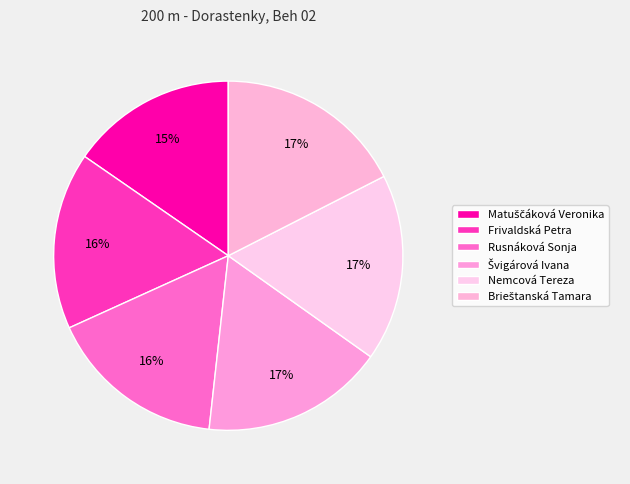

How many slices are in this pie chart?

6